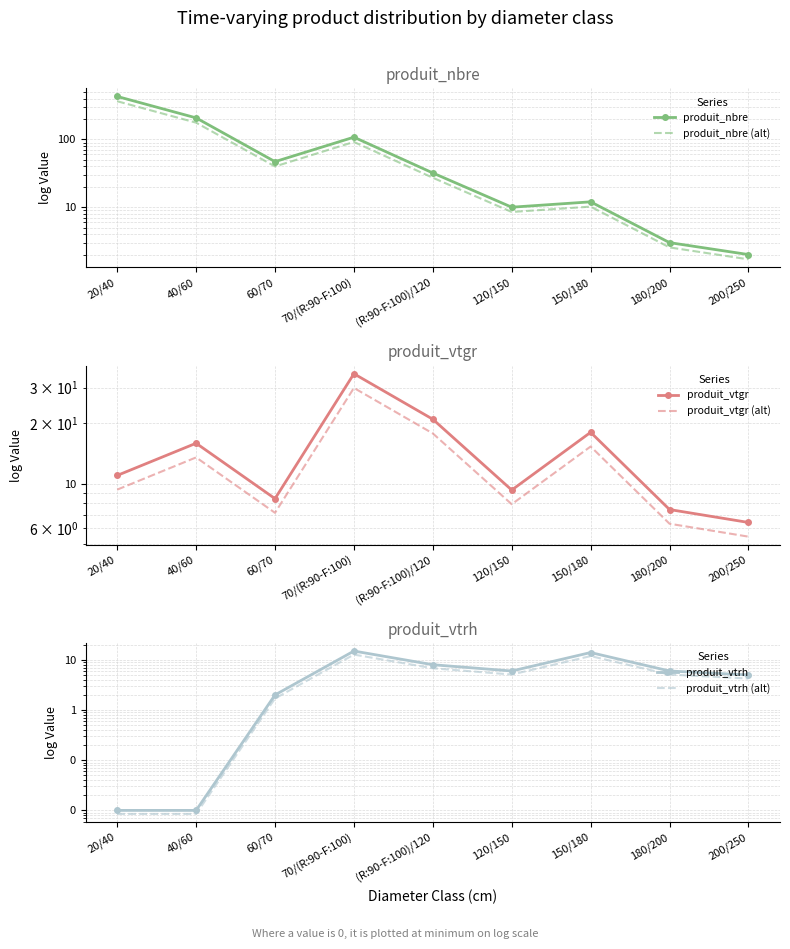

How many interior local peaks does the produit_vtrh (alt) series have?

2